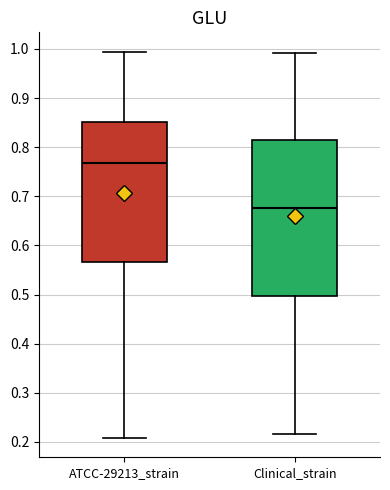

Comparing the boxes themselves (not the whiskers), which one is the tallest?

Clinical_strain